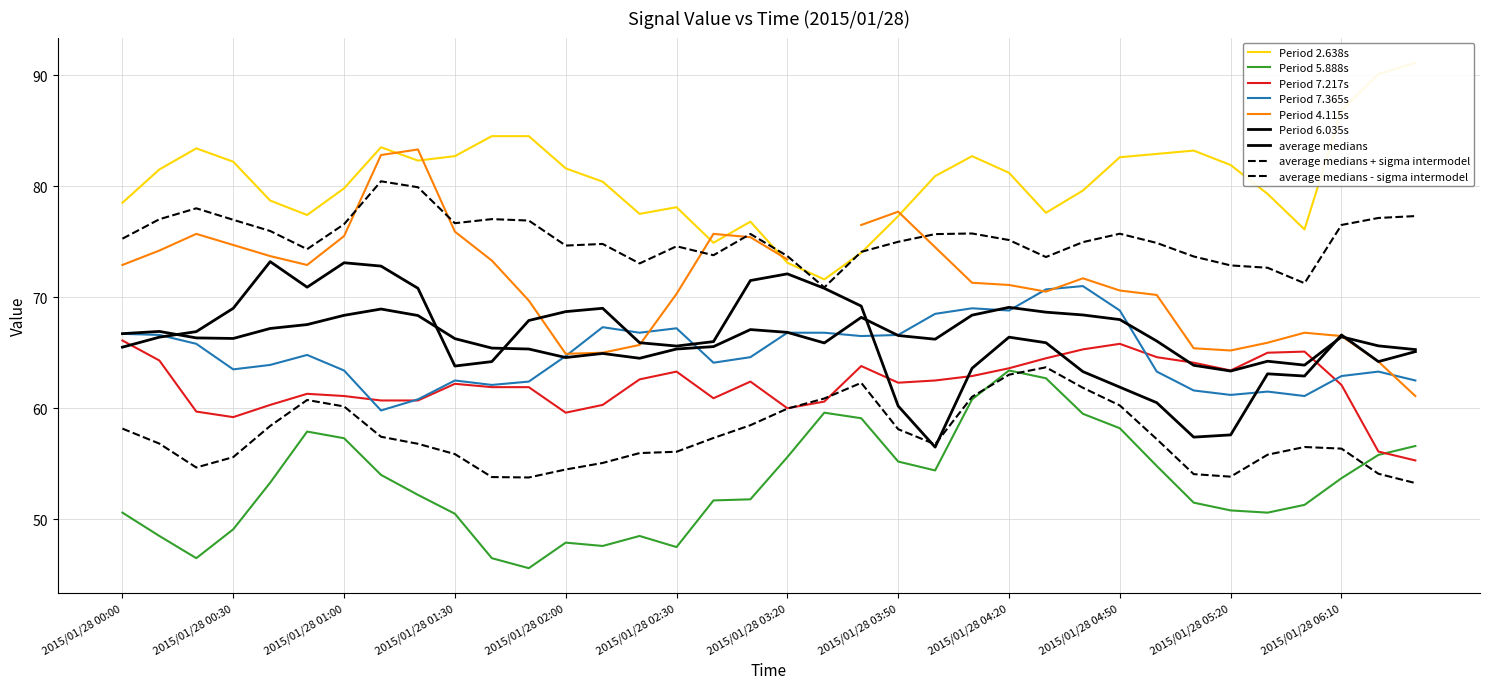

Where does the 5.888 series first go above 53?

2015/01/28 00:40